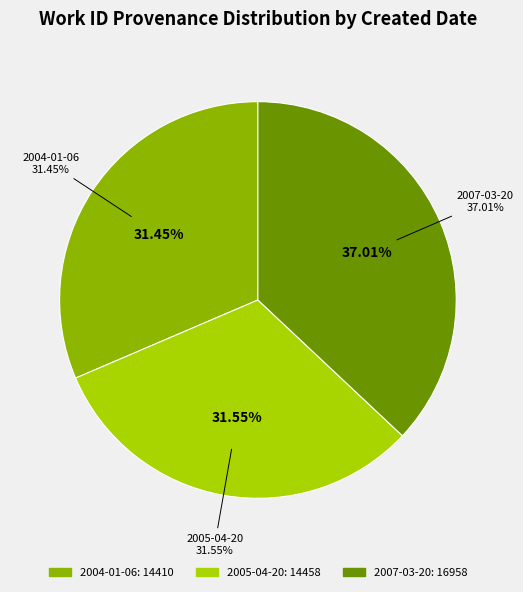

Rank the categories by value from lowest to highest.

2004-01-06, 2005-04-20, 2007-03-20